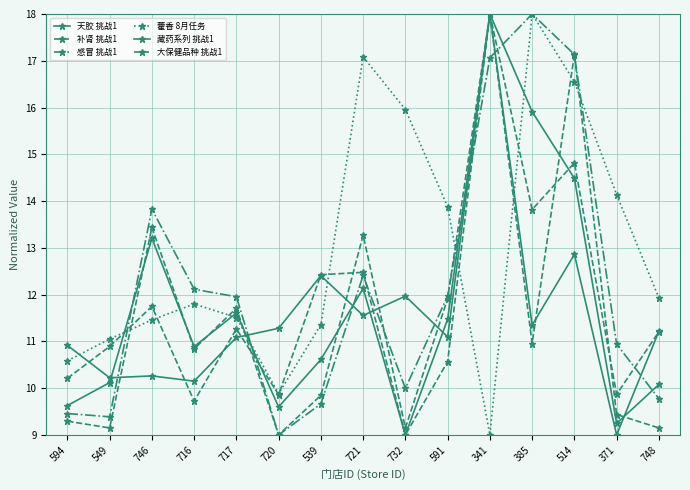

How many lines are shown in the chart?

6